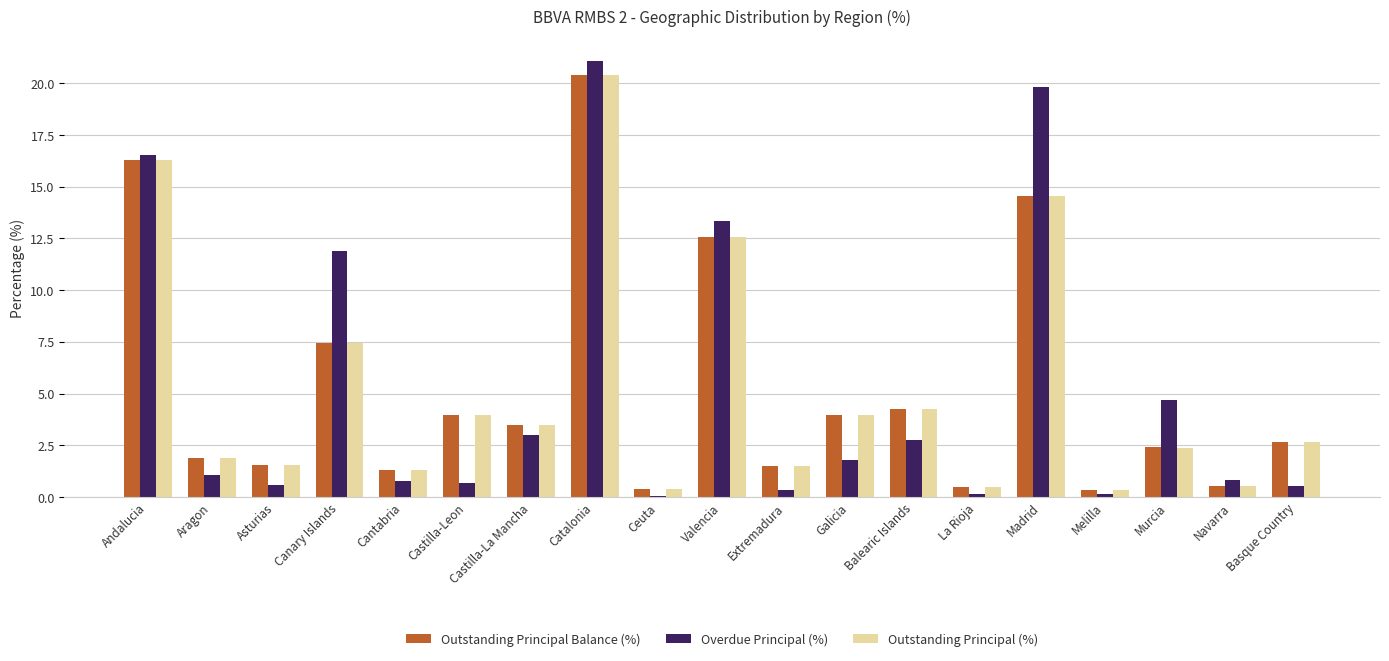

What is the sum of the Outstanding Principal Balance (%) values at Castilla-Leon and Ceuta?

4.3